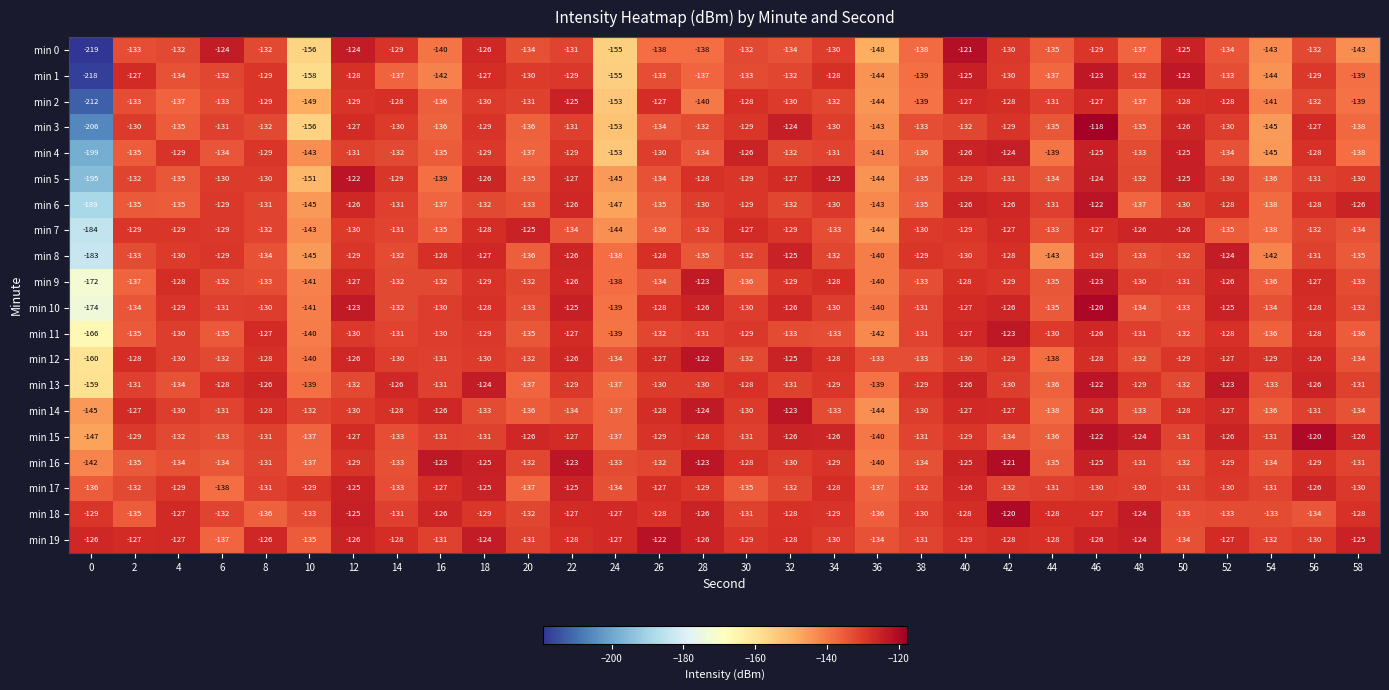

What is the minimum value for min 18?

-136